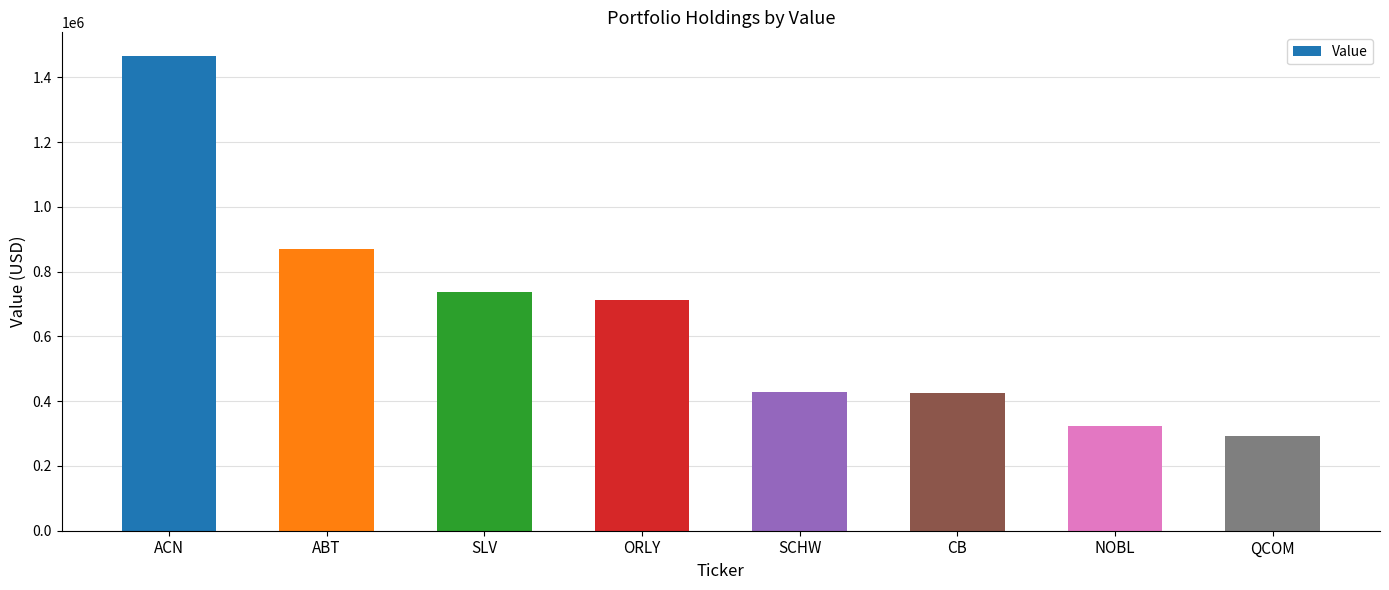

The chart shows a value of 615248 at SCHW. True or false?

False